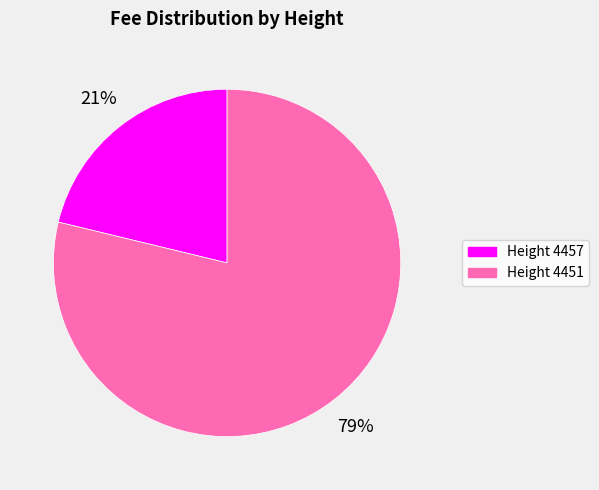

To the nearest percent, what is the difference between the largest and smallest slice percentages?

58%